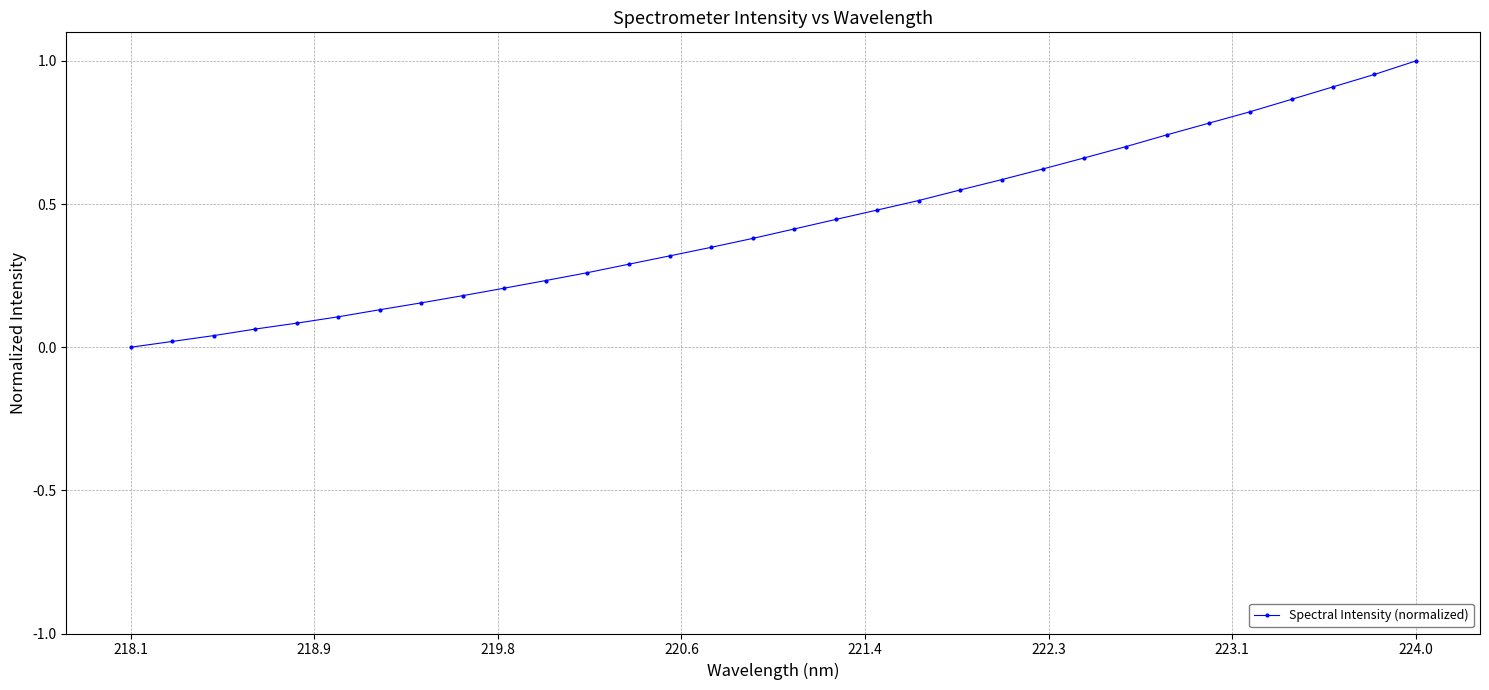

True or false: there are more than 2 points higher than both neighbors.

False